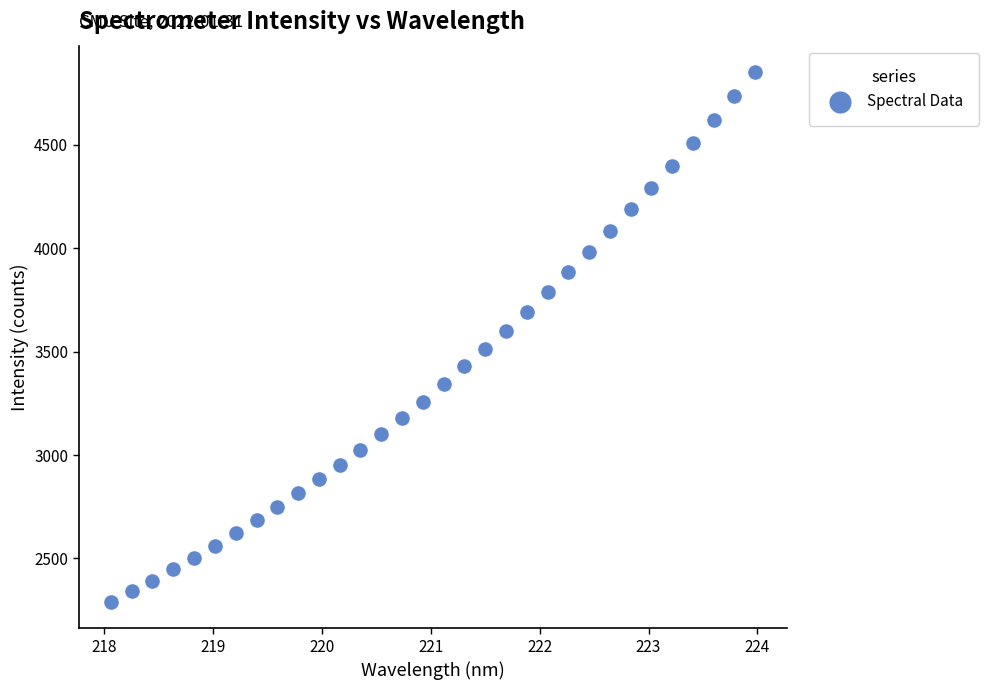

What is the range of X values (max minus min)?

5.9